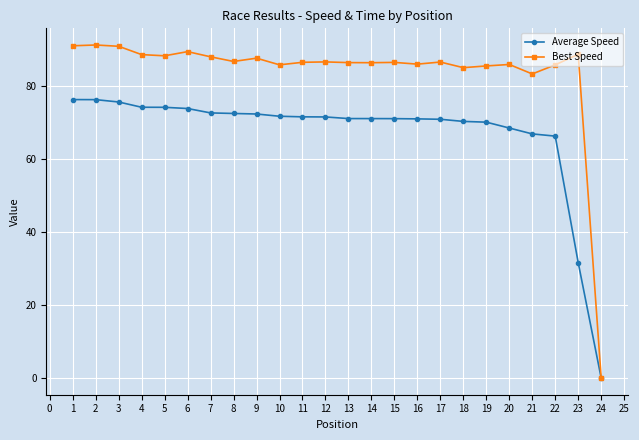

What is the spread (max minus min) of values at 5?

14.1